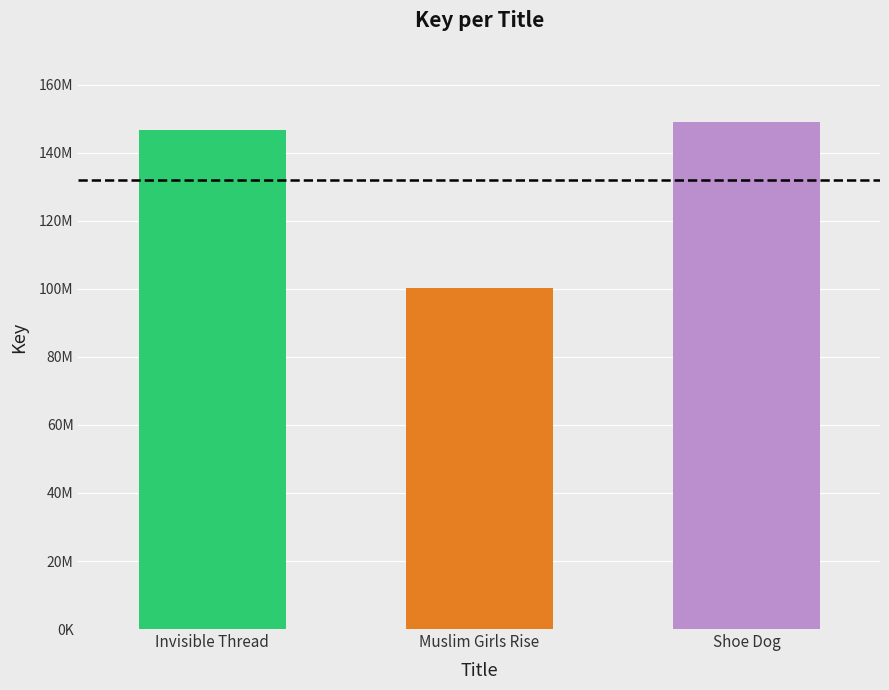

Is it true that the value at Invisible Thread is 146785888?

True